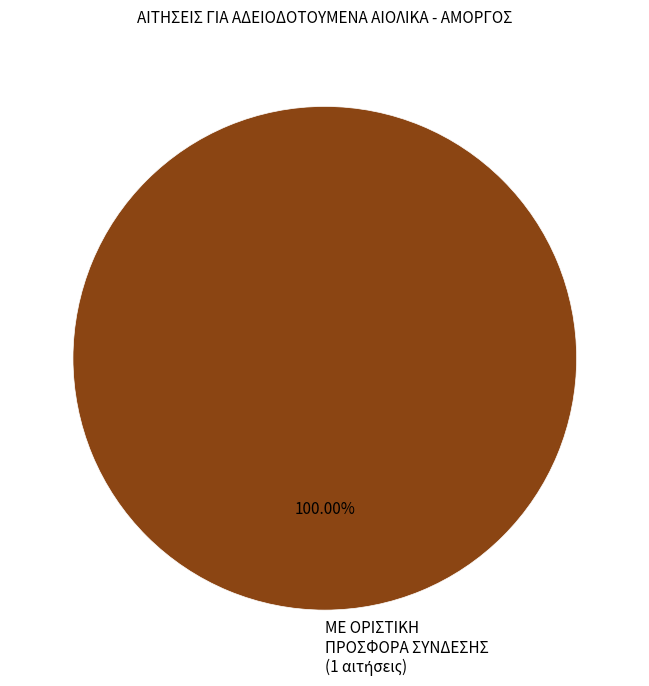

Is there a majority slice in this chart?

Yes